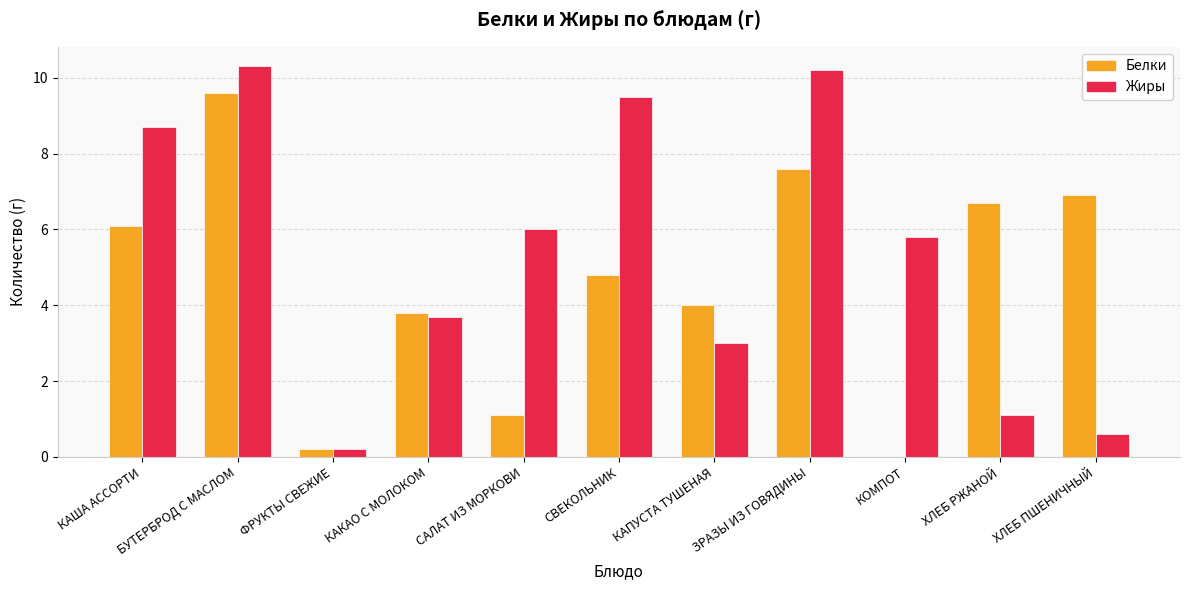

At which label does Белки reach its peak?

БУТЕРБРОД С МАСЛОМ